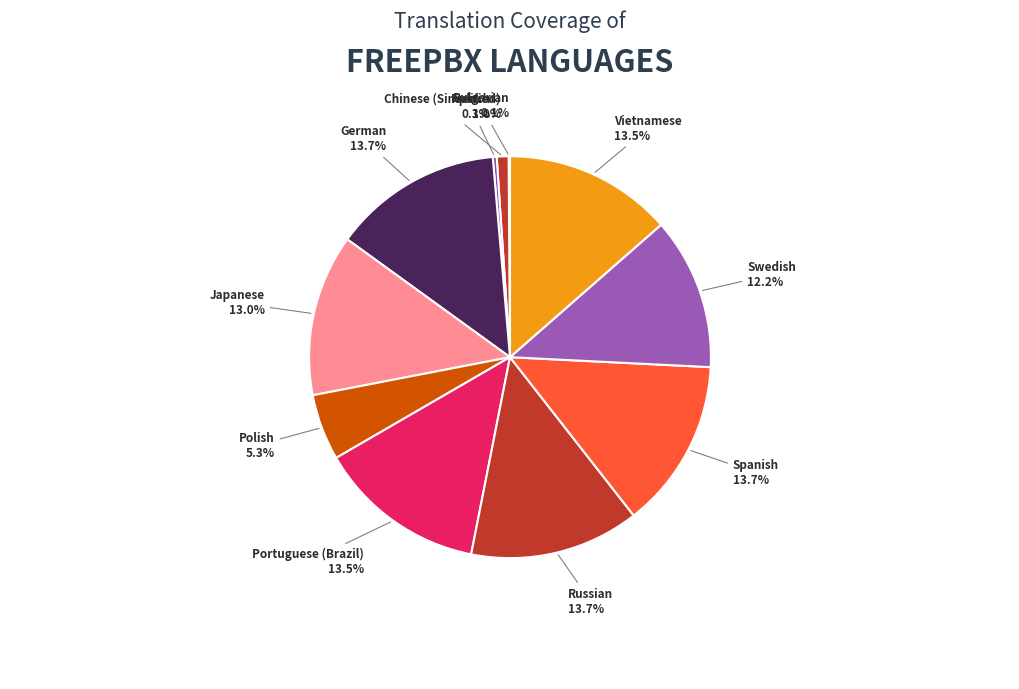

Does any single category account for the majority?

No